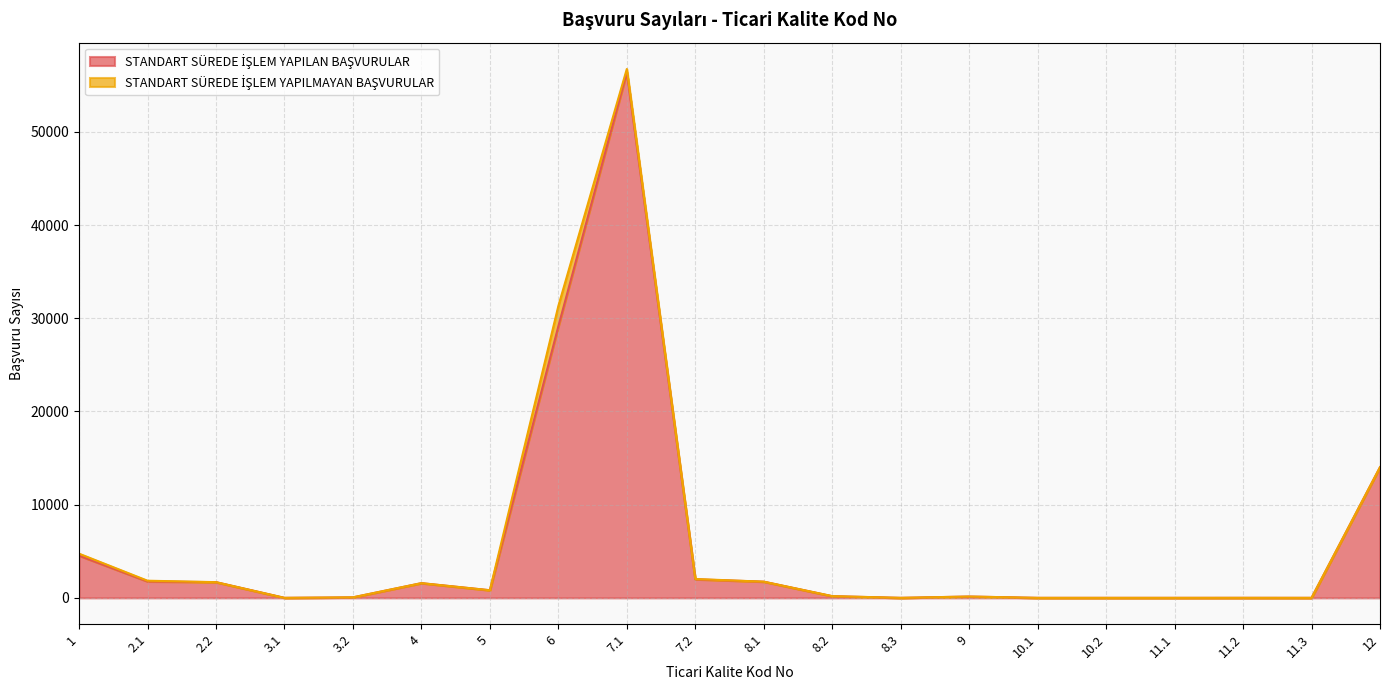

How many data points are above 817?

9